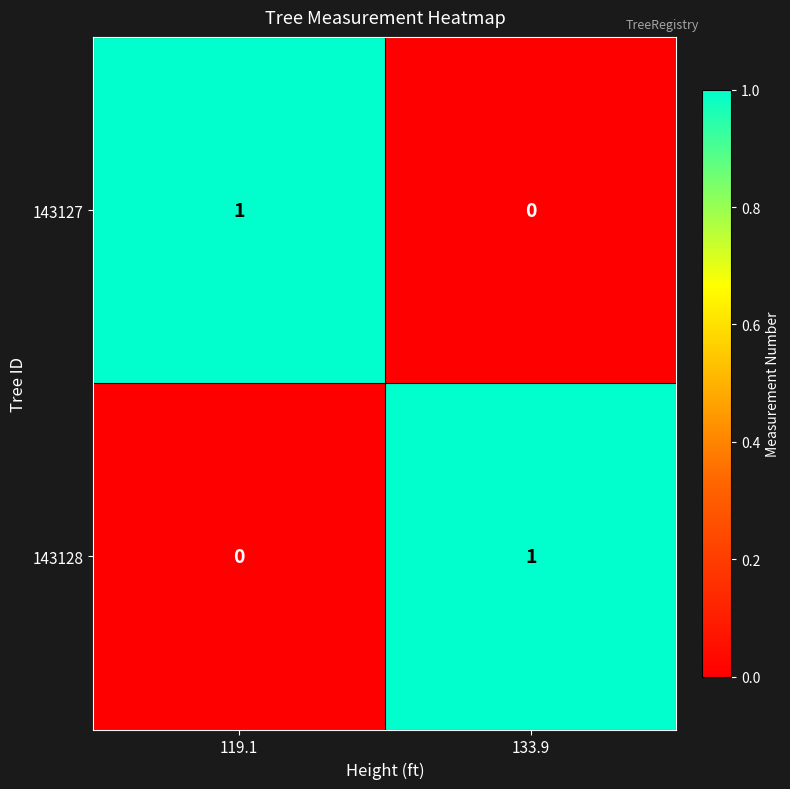

How many data points does each series have?

2